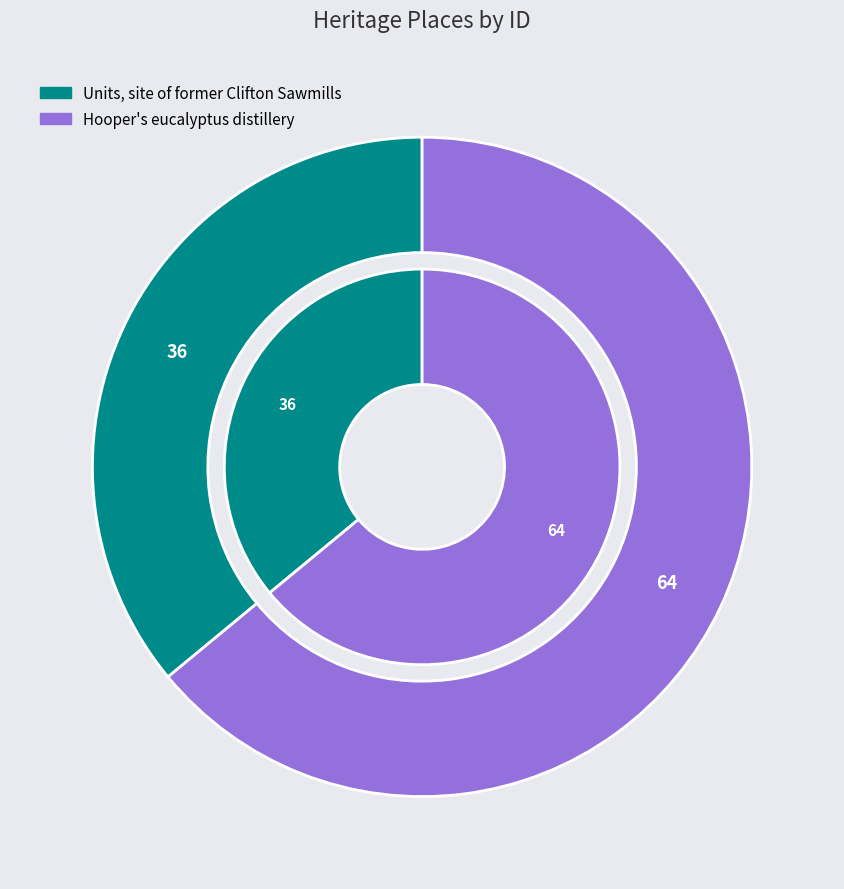

Combined, do Units, site of former Clifton Sawmills and Hooper's eucalyptus distillery account for over 50%?

Yes